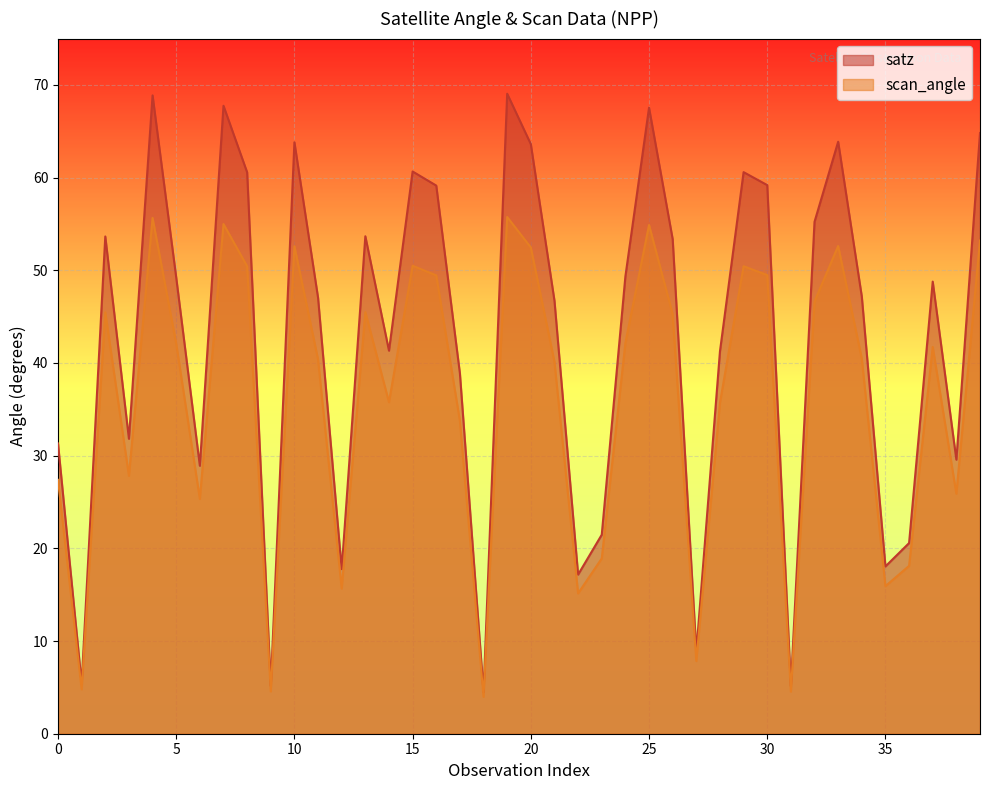

Reading right to left, extract all data points from this chart.

satz: 64.8	29.6	48.8	20.6	18.1	47.2	63.9	55.2	5.1	59.2	60.6	41.2	8.9	53.4	67.5	49.3	21.5	17.2	46.7	63.6	69.0	4.5	38.9	59.1	60.7	41.3	53.7	17.8	47.0	63.8	5.2	60.6	67.8	28.9	49.2	68.9	31.8	53.6	5.4	31.3
scan_angle: 53.2	25.9	41.7	18.1	15.9	40.5	52.6	46.6	4.5	49.5	50.4	35.7	7.8	45.3	54.9	42.2	18.9	15.1	40.1	52.5	55.8	4.0	33.8	49.5	50.5	35.8	45.5	15.7	40.4	52.6	4.6	50.4	55.0	25.3	42.1	55.6	27.8	45.5	4.8	27.4